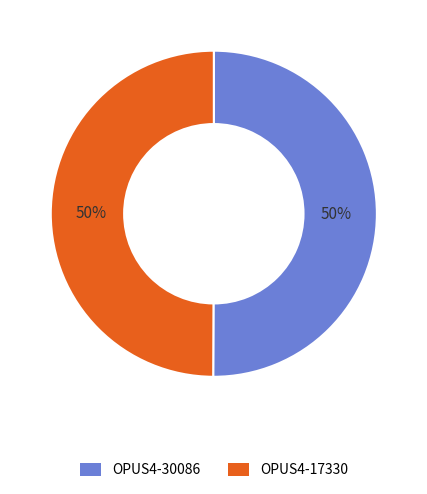

What is the ratio of the value at OPUS4-17330 to the value at OPUS4-30086?

1.0